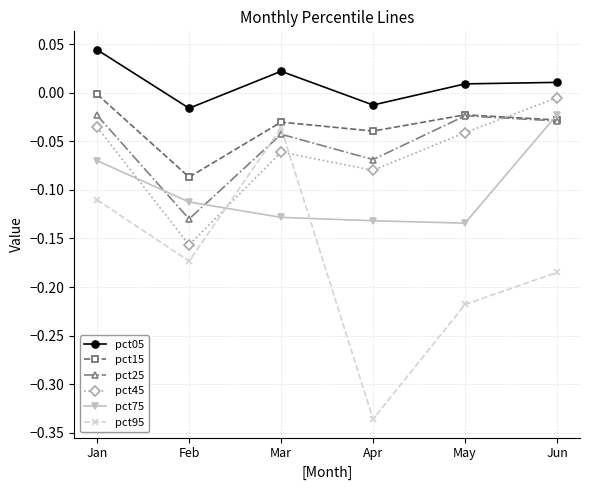

How many lines are shown in the chart?

6